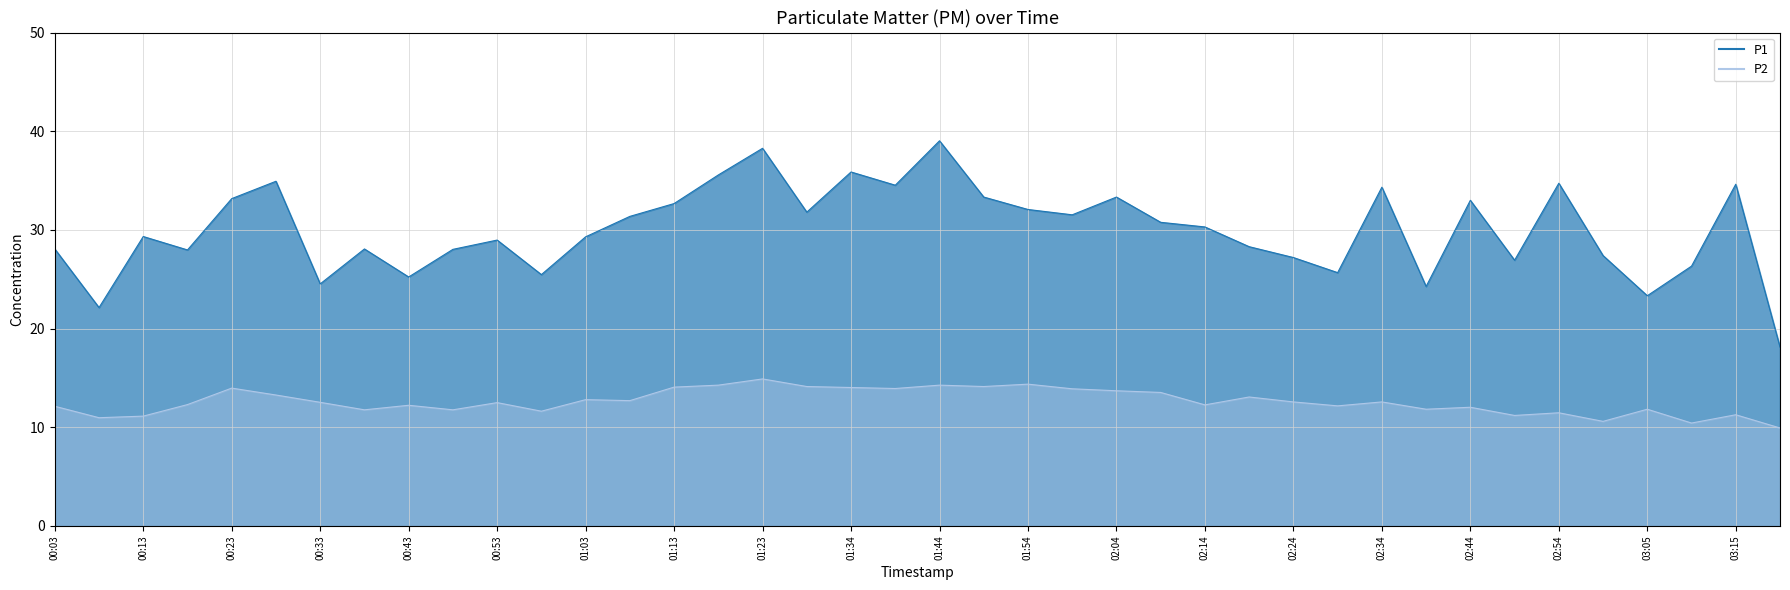

What is the maximum value shown in the chart?

39.0